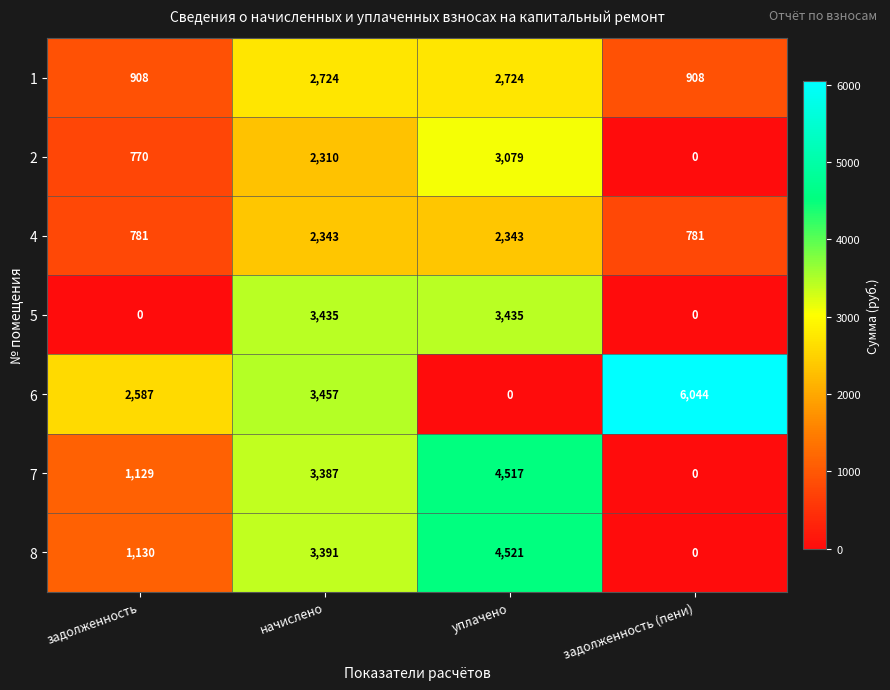

Read the 4 value at начислено, to the nearest 10.

2340